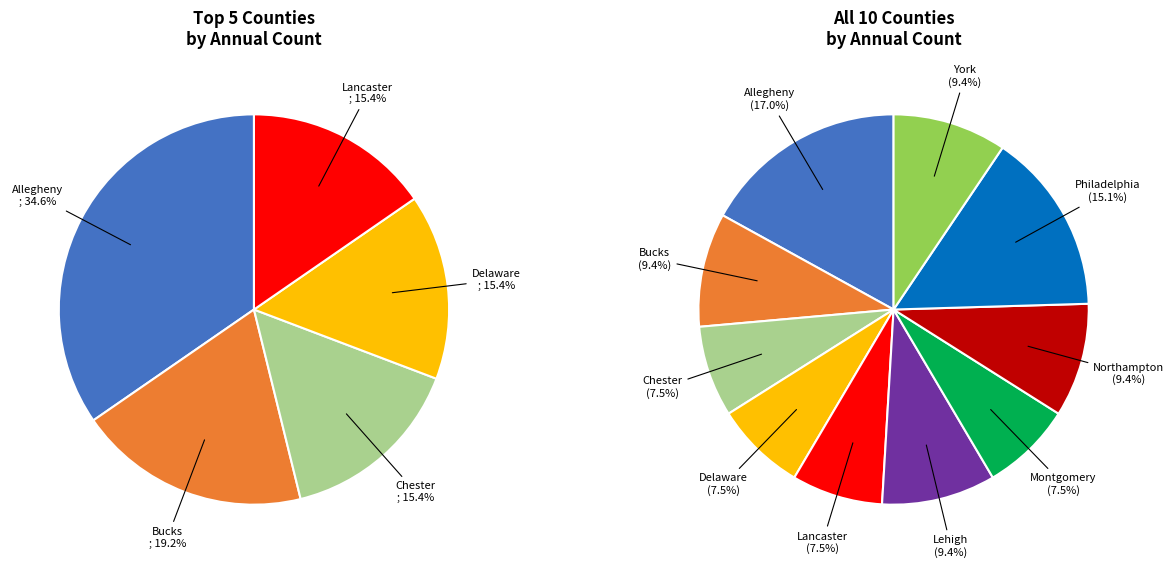

Count the number of slices in the pie.

10